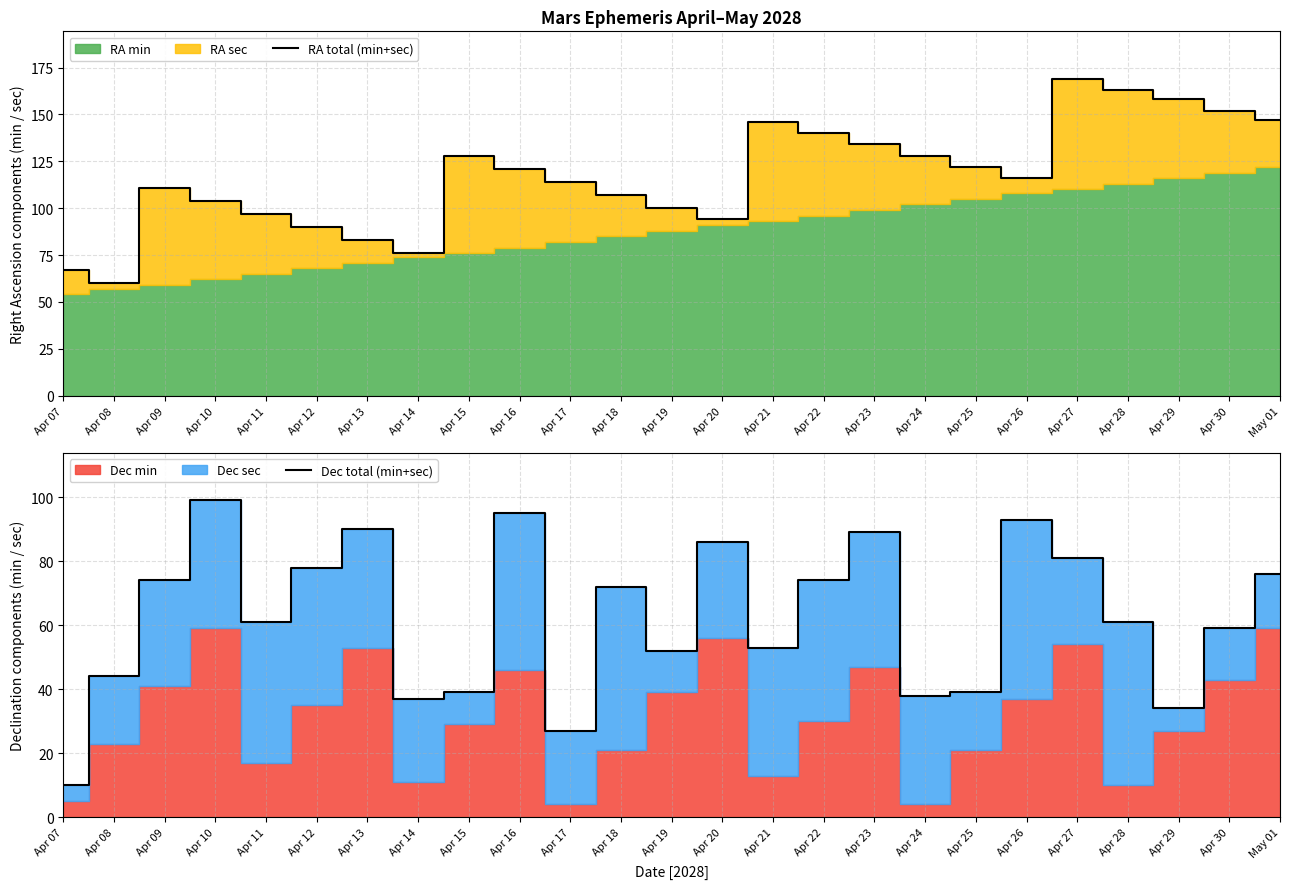

How many interior local peaks does the RA total (min+sec) series have?

4